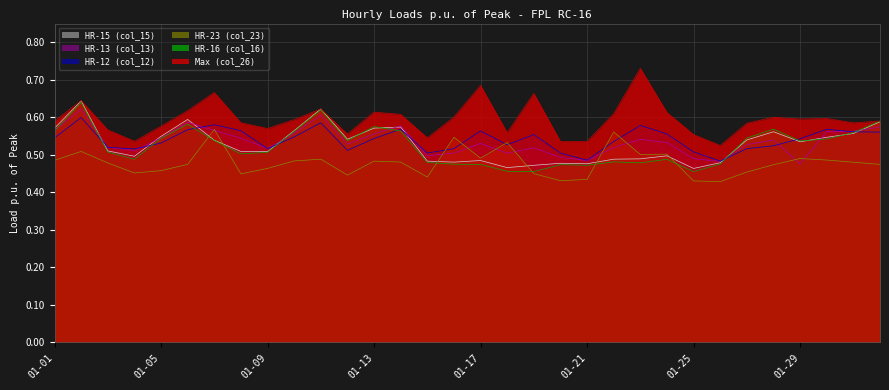

Which series has the largest total across all categories?

Max (col_26)